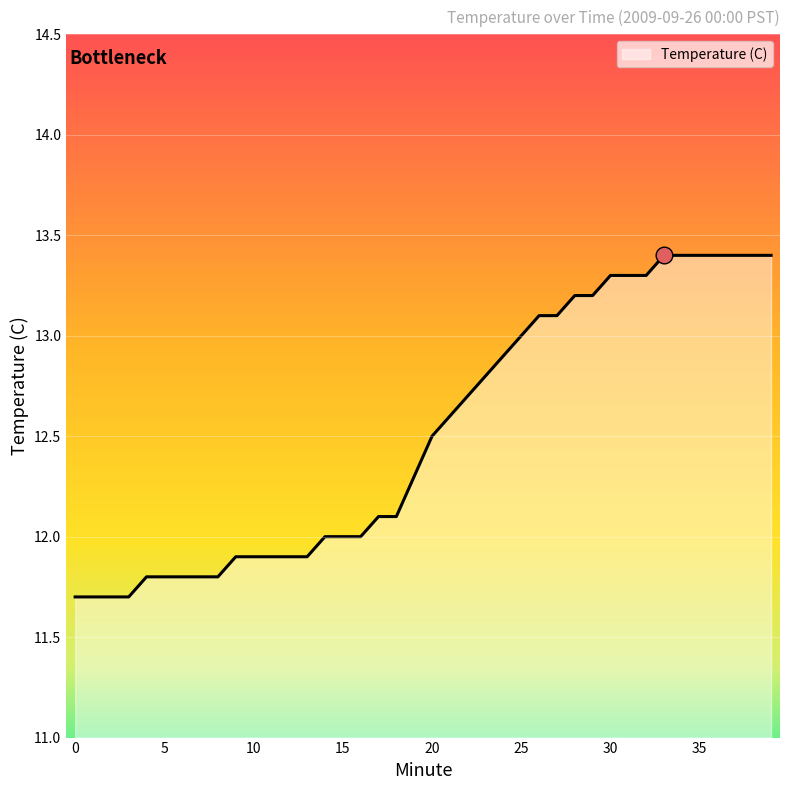

What is the maximum value shown in the chart?

13.4